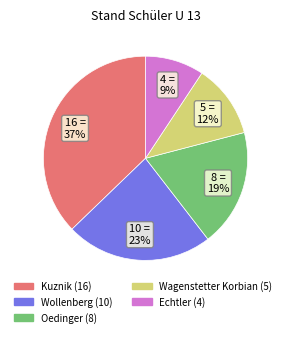

Combined, do Kuznik and Wagenstetter Korbian account for over 50%?

No